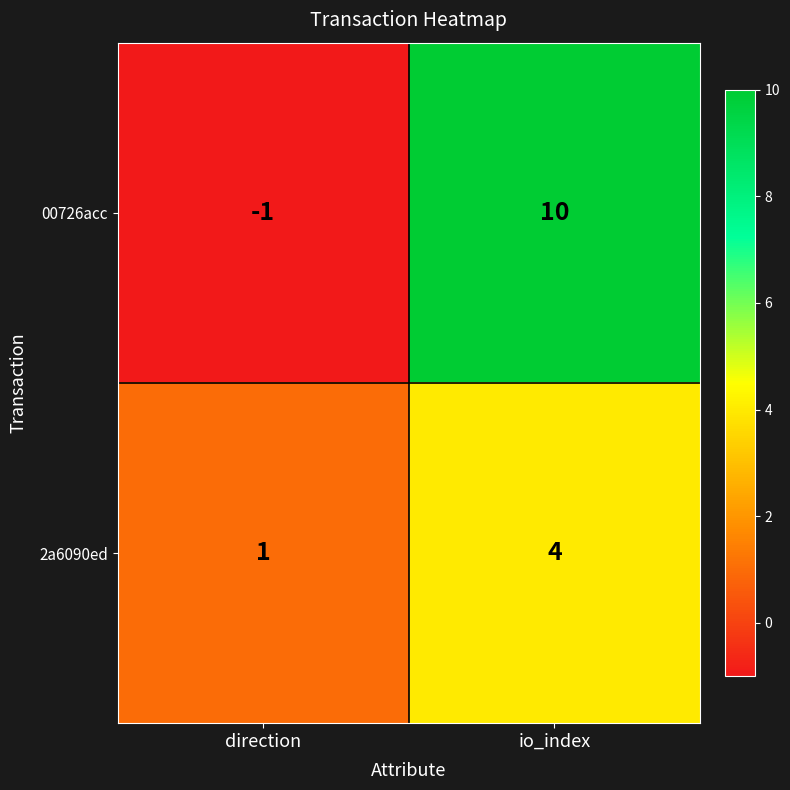

Which series changed the most between direction and io_index?

00726acc